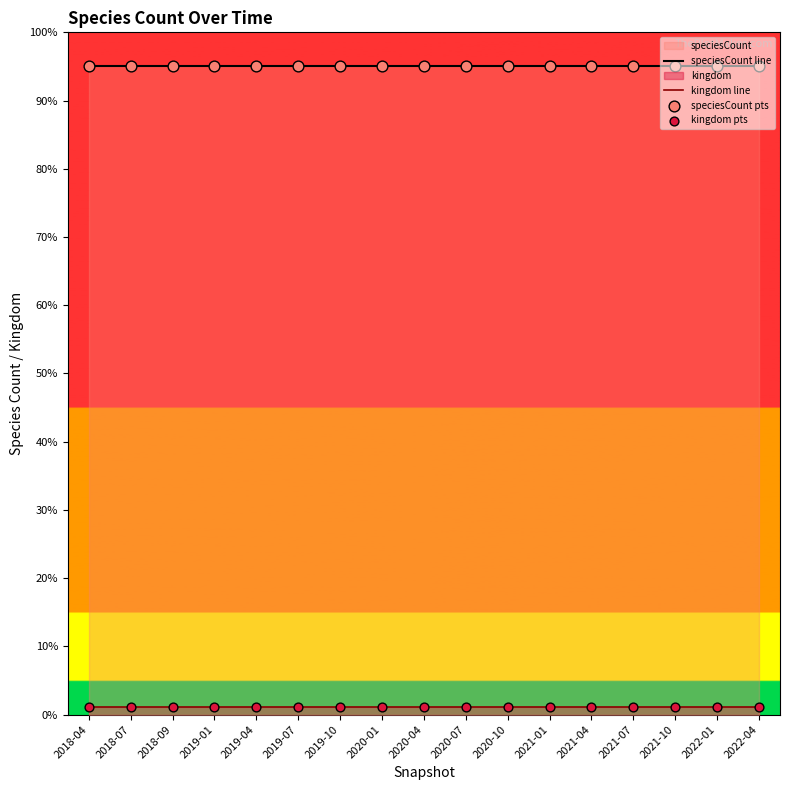

At which category is the sum across all series the highest?

2018-04